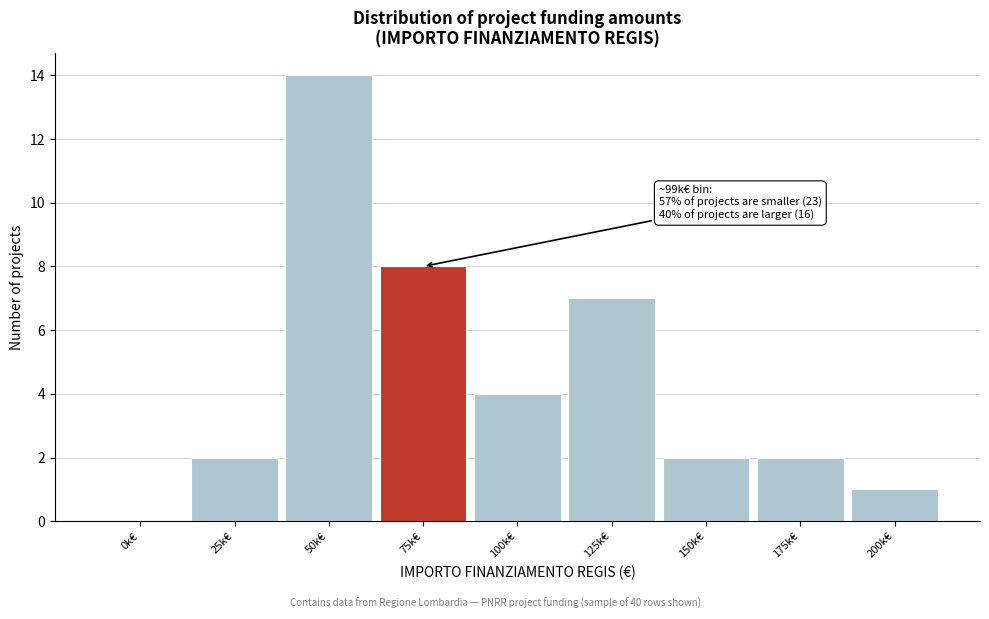

Reading right to left, transcribe all the data shown in this chart.

200k€=1	175k€=2	150k€=2	125k€=7	100k€=4	75k€=8	50k€=14	25k€=2	0k€=0